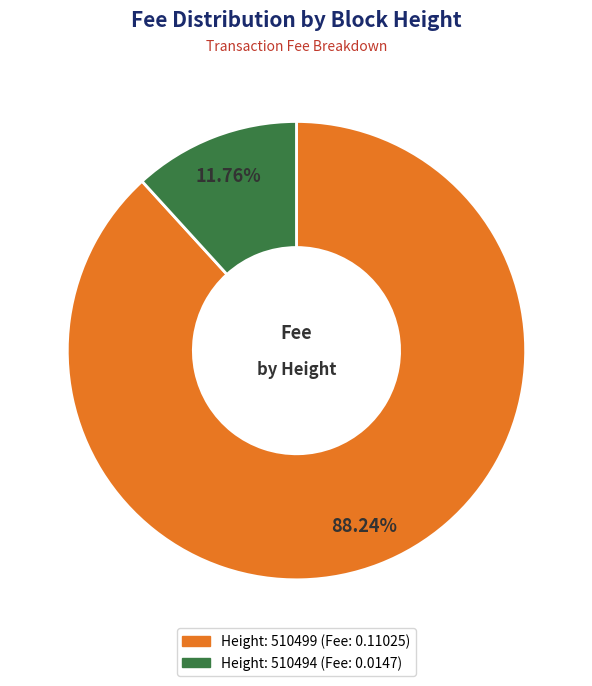

Is there a majority slice in this chart?

Yes